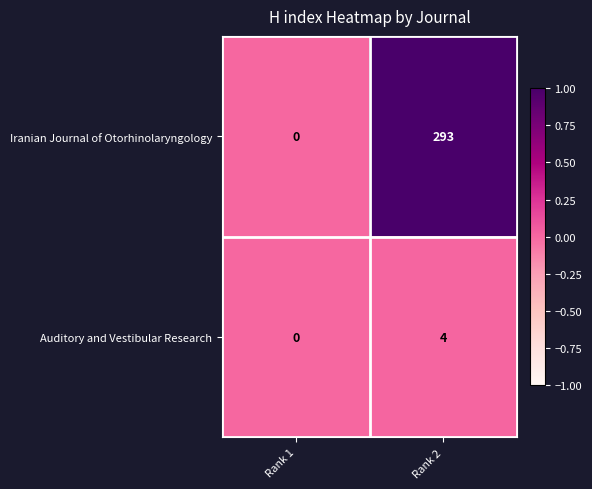

At which category is the sum across all series the highest?

Rank 2